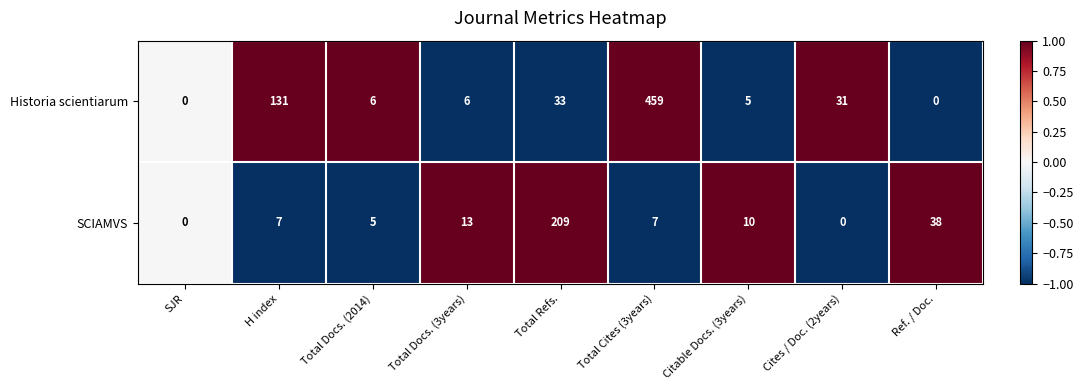

Count the number of data series in this chart.

2